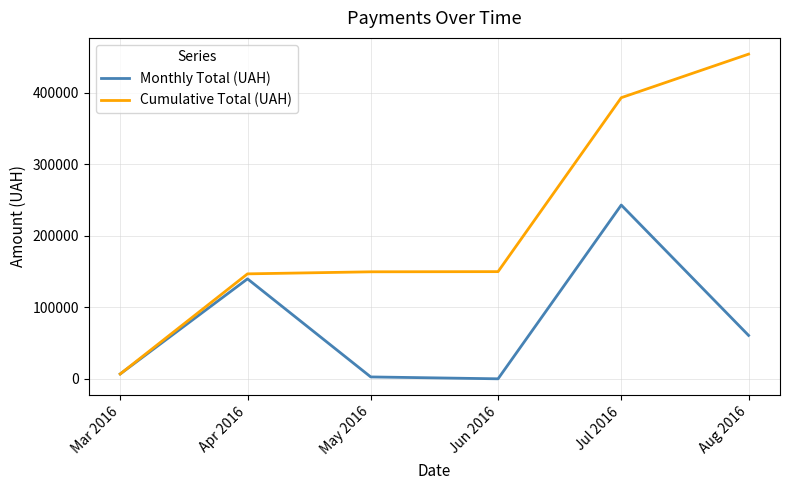

List the series in order of their peak value, highest first.

Cumulative Total (UAH), Monthly Total (UAH)